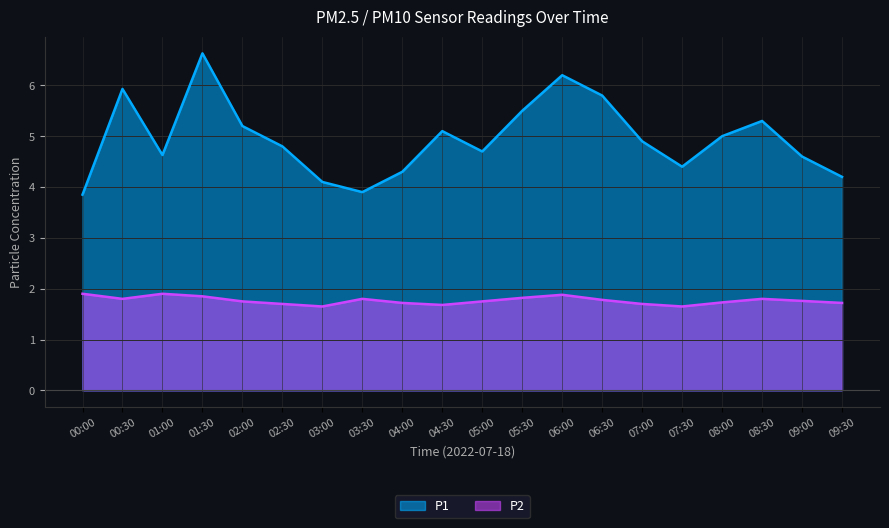

Which series has the largest range (max minus min)?

P1